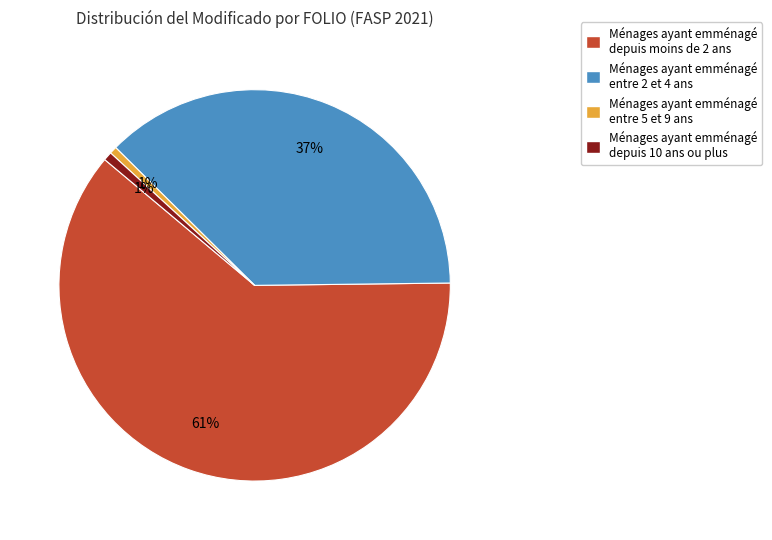

To the nearest percent, what is the average slice percentage?

25%